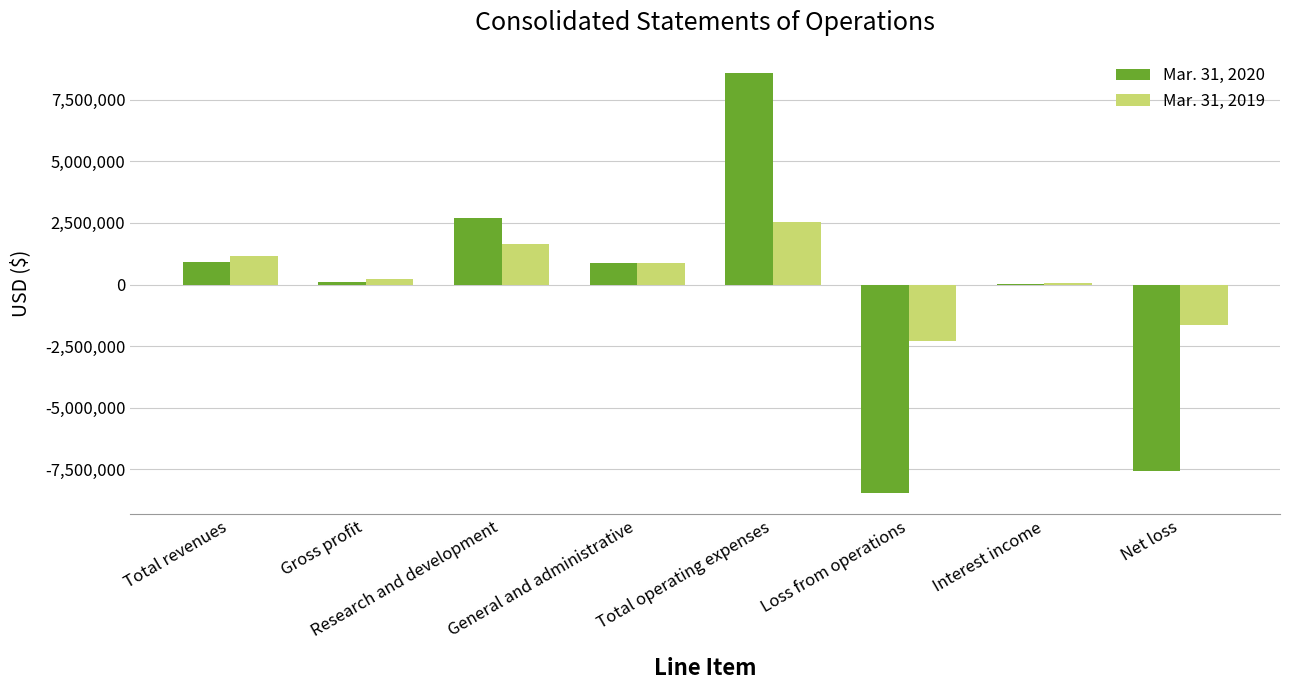

Count the number of data series in this chart.

2